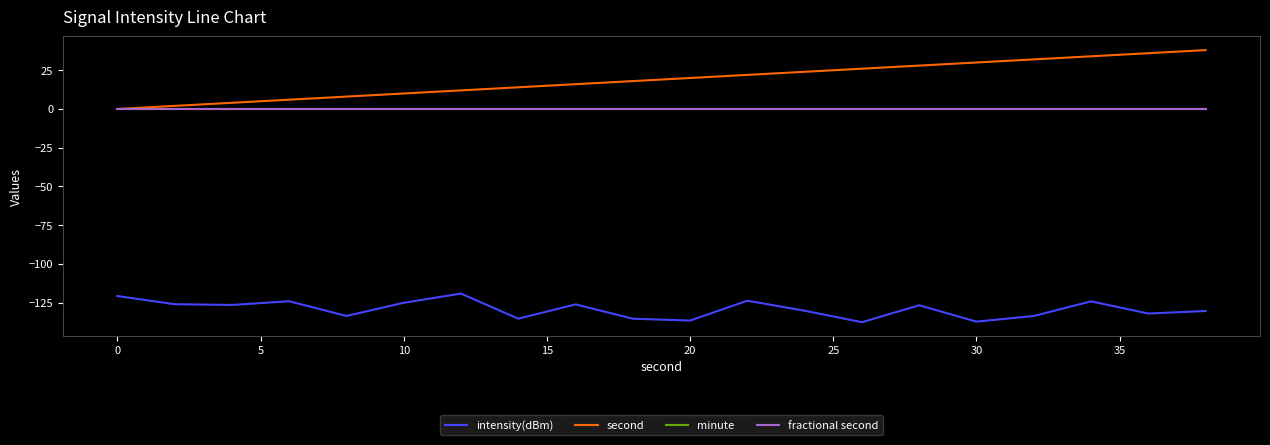

True or false: fractional second and second intersect in this chart.

False